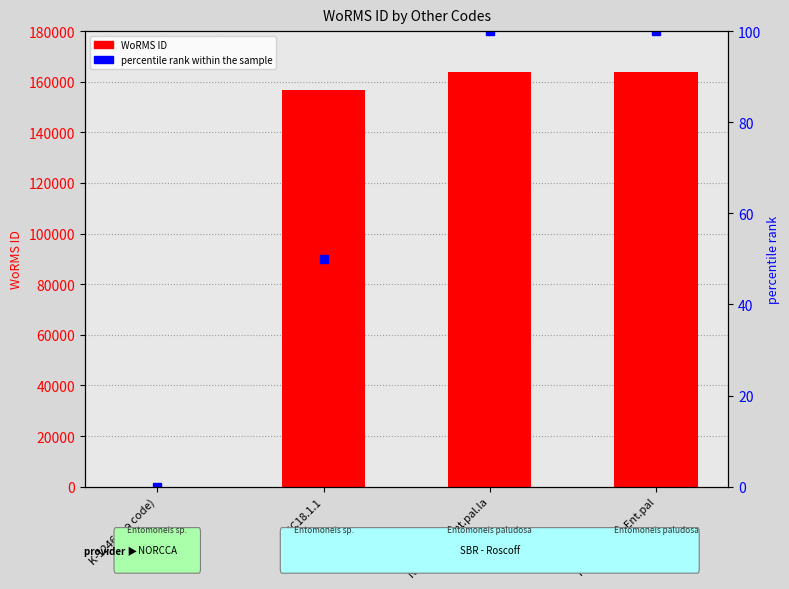

Are the bars grouped side by side (vs. stacked)?

Yes